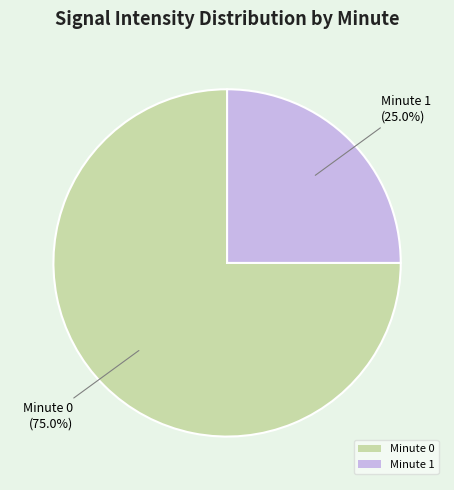

Approximately how many times larger is the value at Minute 0 compared to Minute 1?

3.0